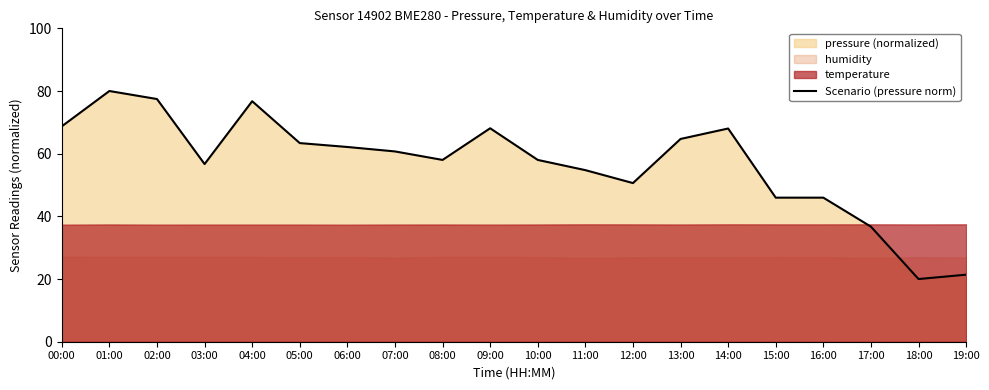

Which has a higher value, 15:00 or 09:00?

09:00